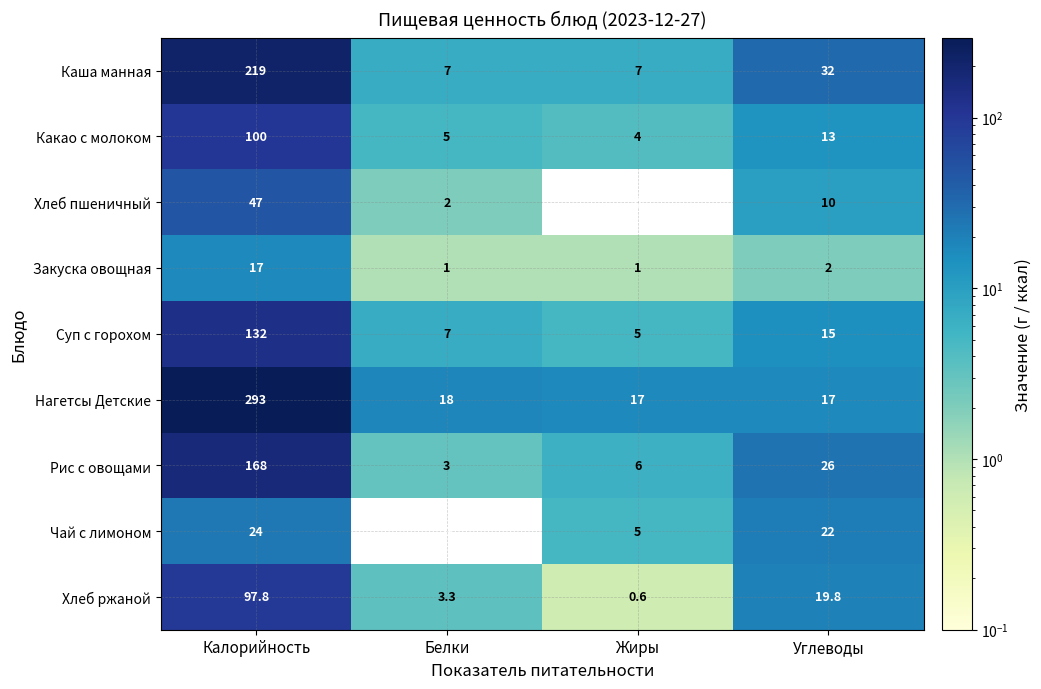

What is the sum of the Хлеб ржаной values at Углеводы and Белки?

23.1